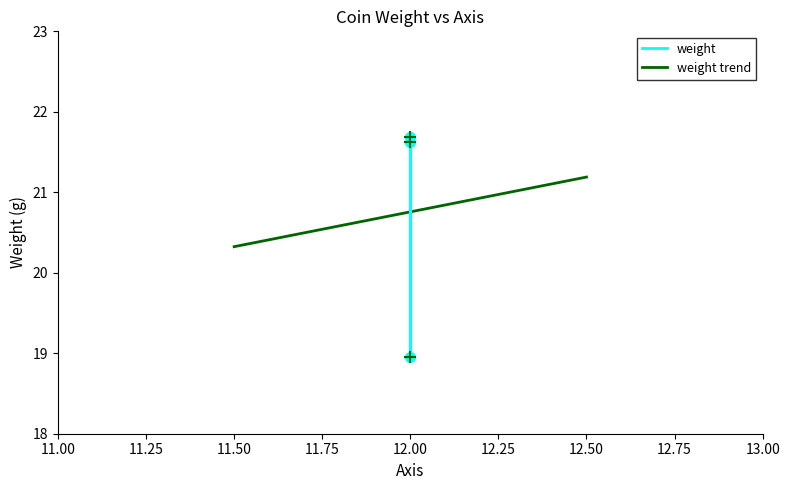

The weight trend series shows 34.9 at 11.50. True or false?

False